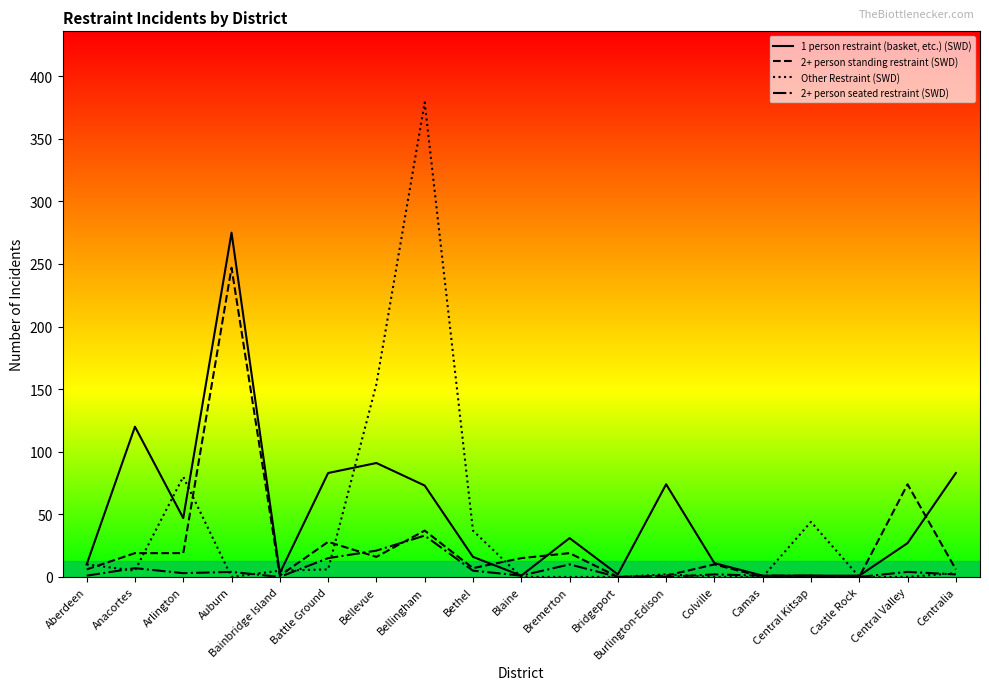

Which series has the largest range (max minus min)?

Other Restraint (SWD)